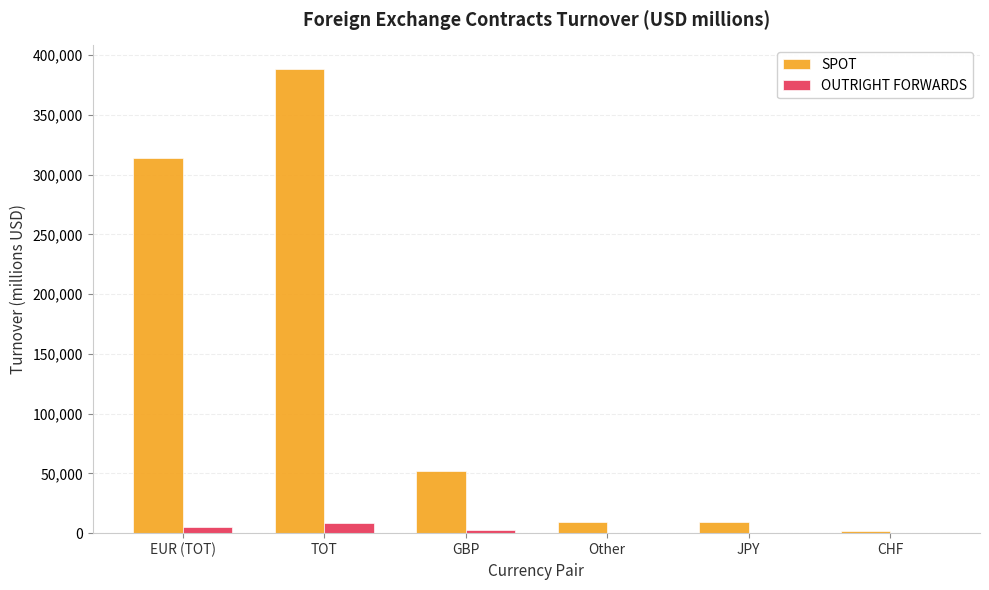

At which category is the sum across all series the highest?

TOT